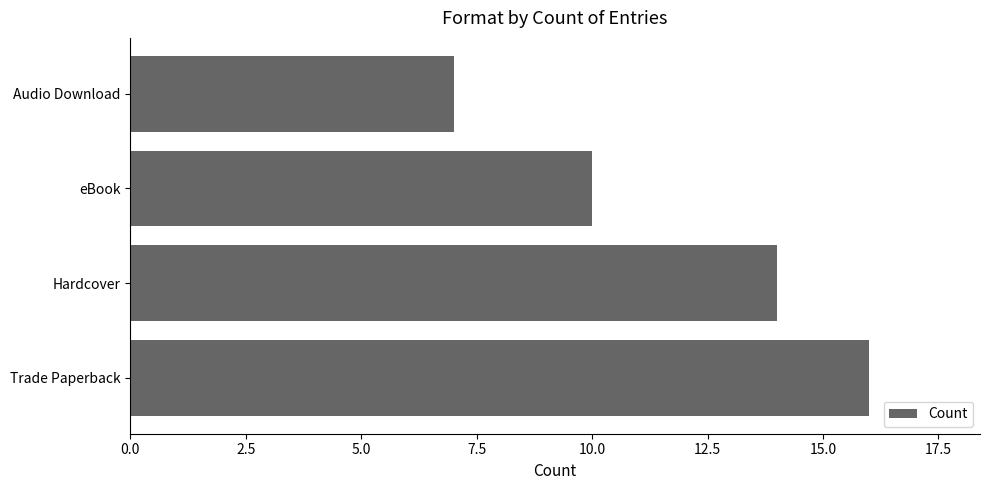

List the labels in order of value, smallest first.

Audio Download, eBook, Hardcover, Trade Paperback